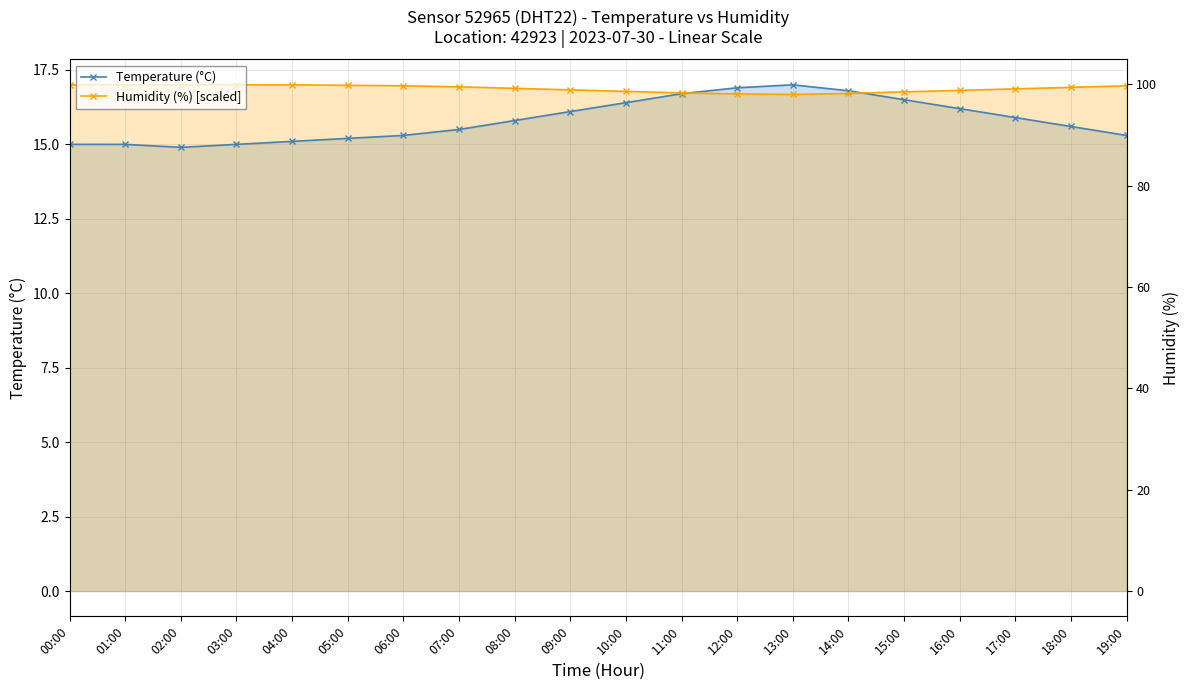

Which category has the lowest value in the Temperature (°C) series?

02:00